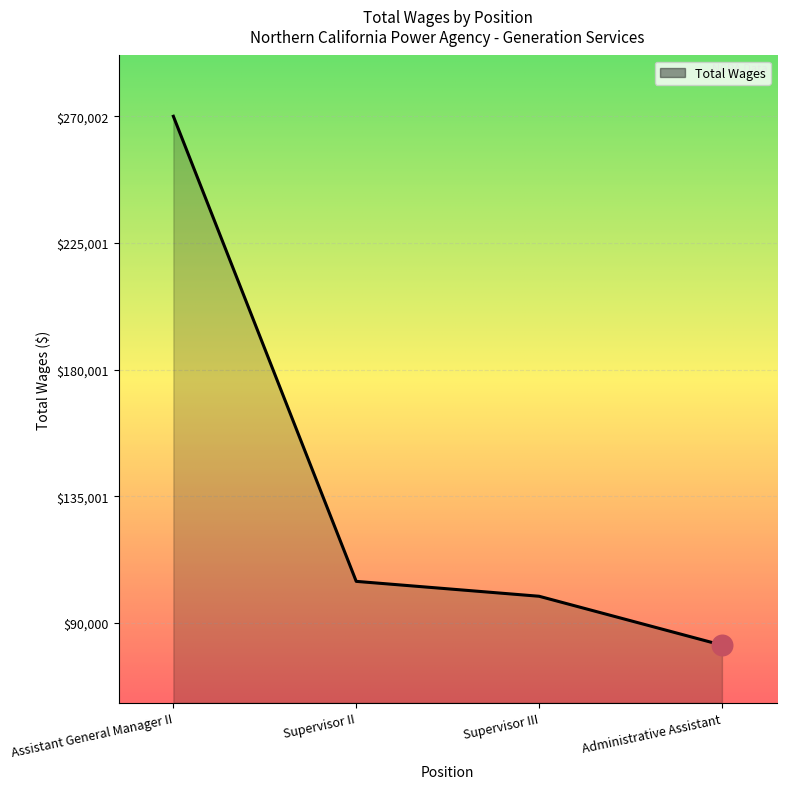

Approximately how many times larger is the value at Supervisor II compared to Administrative Assistant?

1.3